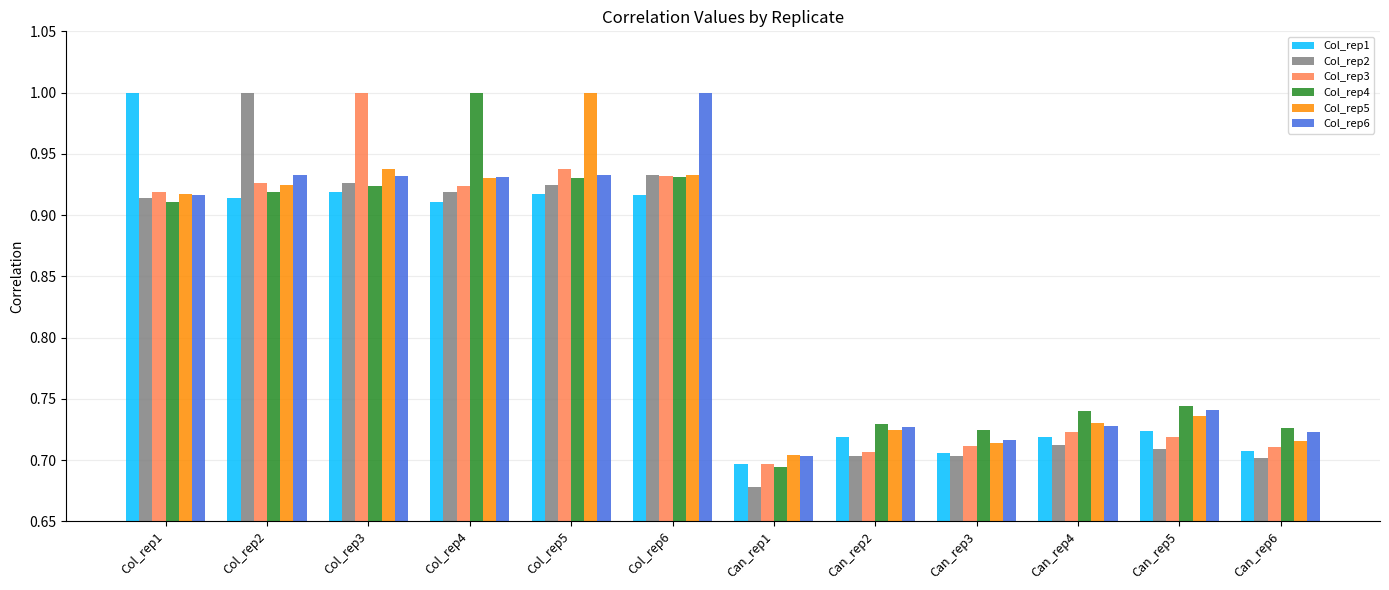

True or false: Col_rep2 has a value of 0.1 at Can_rep4.

False